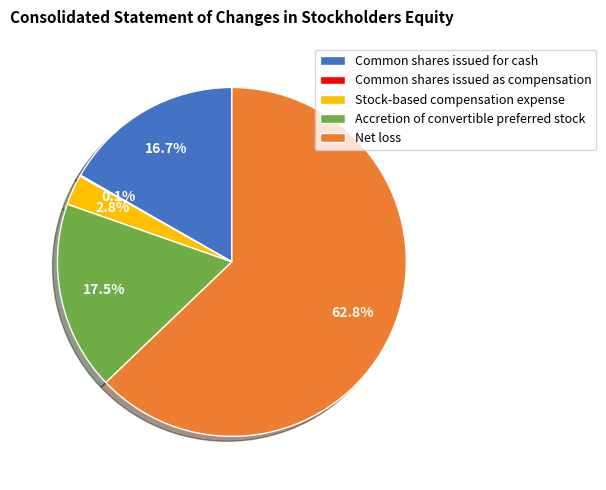

What is the largest slice in the pie chart?

Net loss